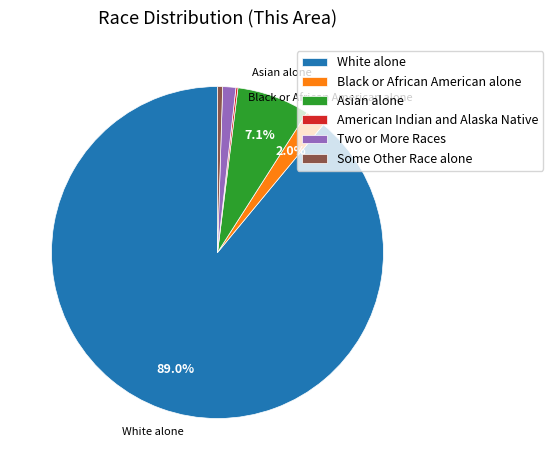

What is the majority slice?

White alone